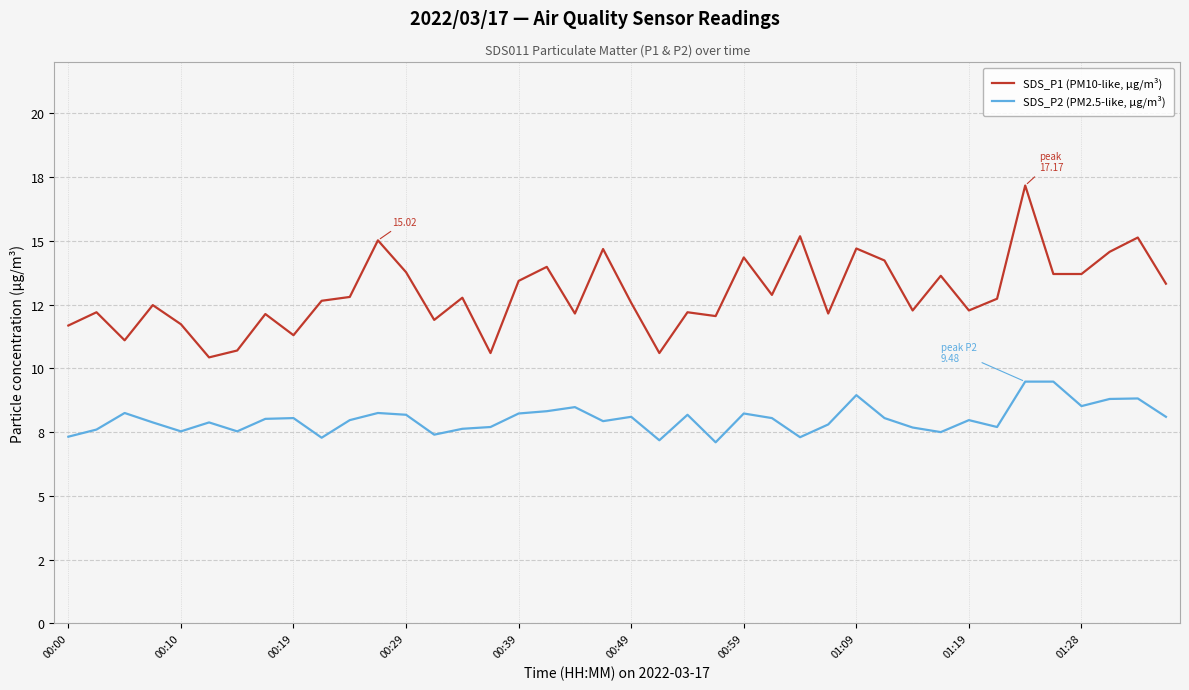

What is the maximum value shown in the chart?

17.2